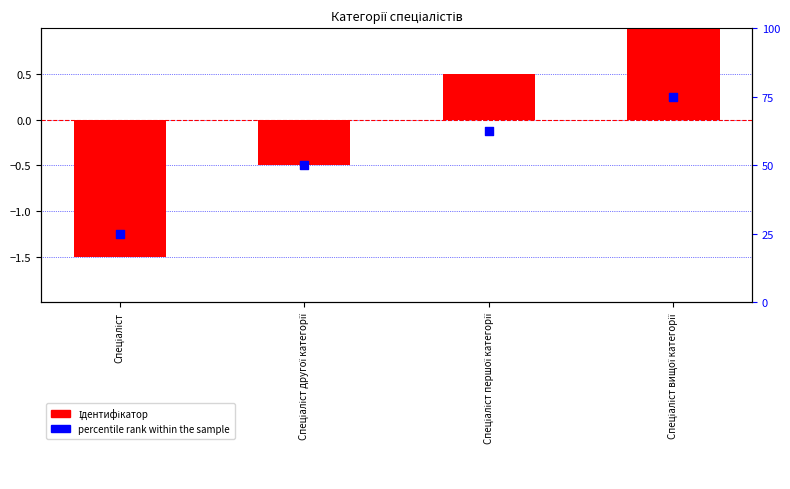

Which series contains the highest Y value?

percentile rank within the sample